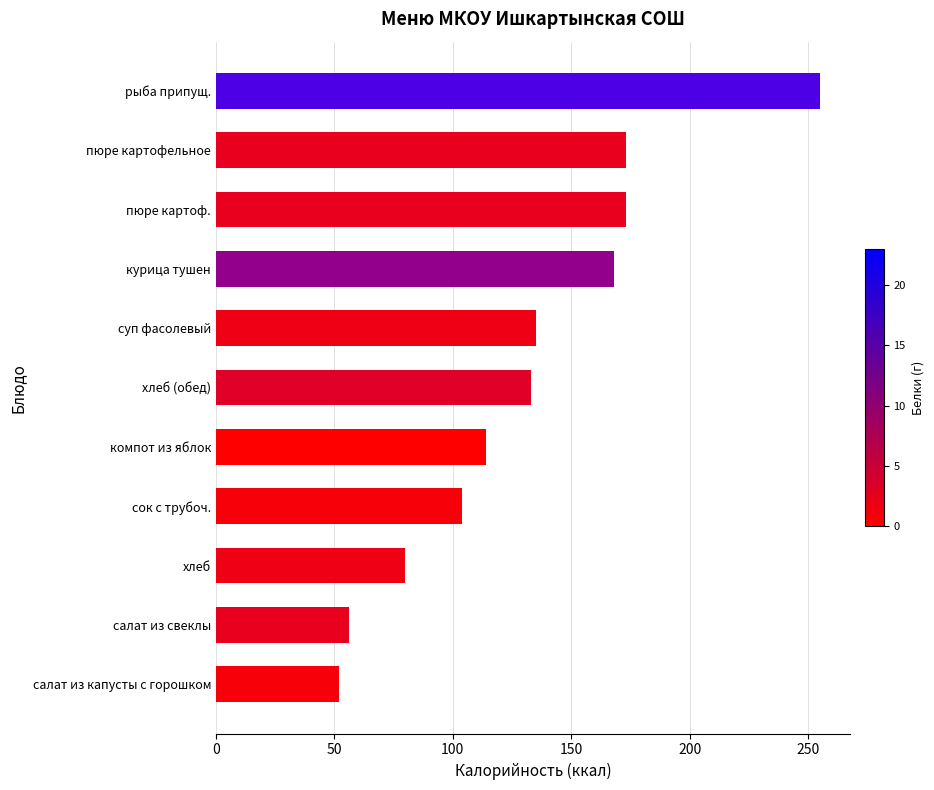

What is the label of the 10th bar from the top?

салат из свеклы